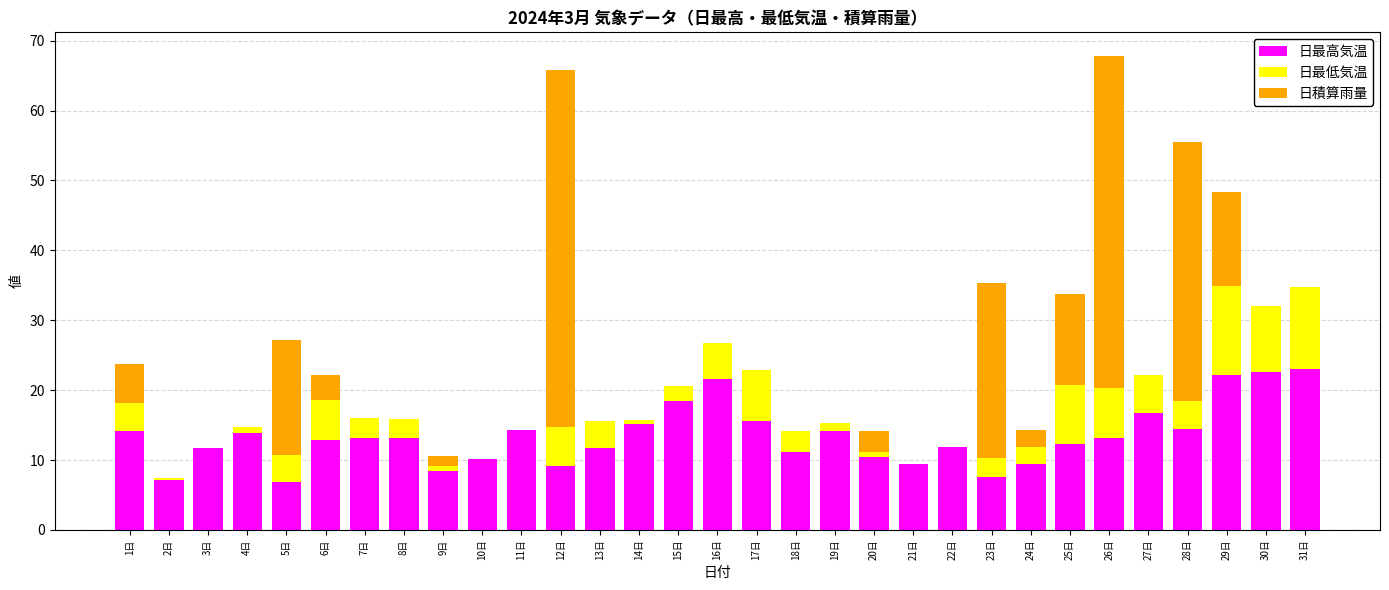

Does the chart contain stacked bars?

Yes